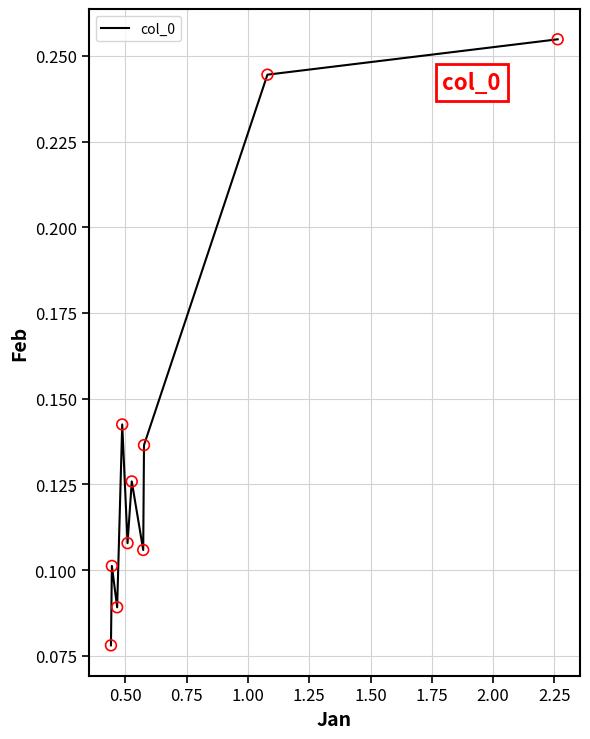

What is the range of X values (max minus min)?

1.8